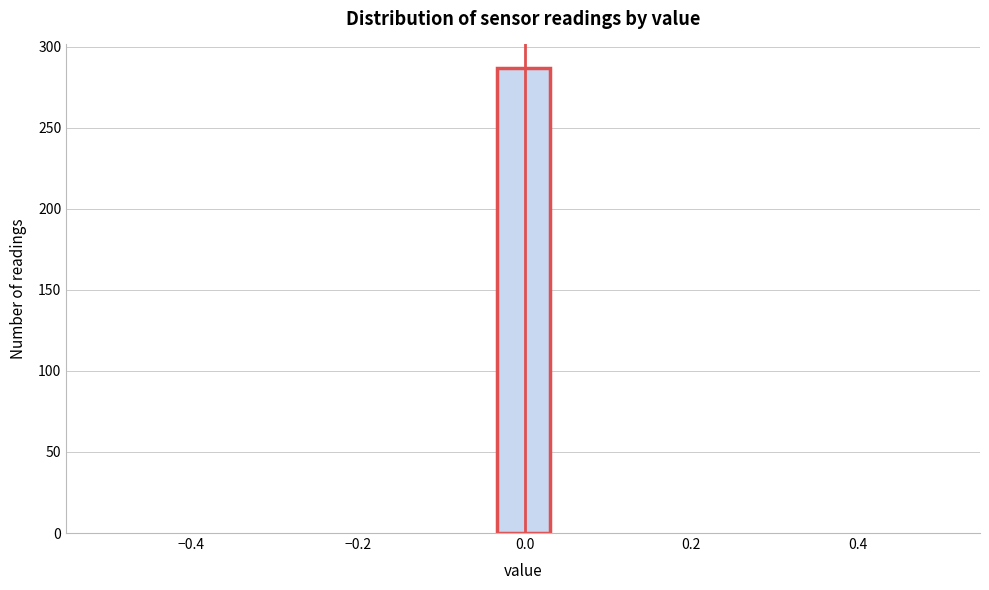

Read against the x-axis, roughly where is the centre of the tallest bar?

0.00